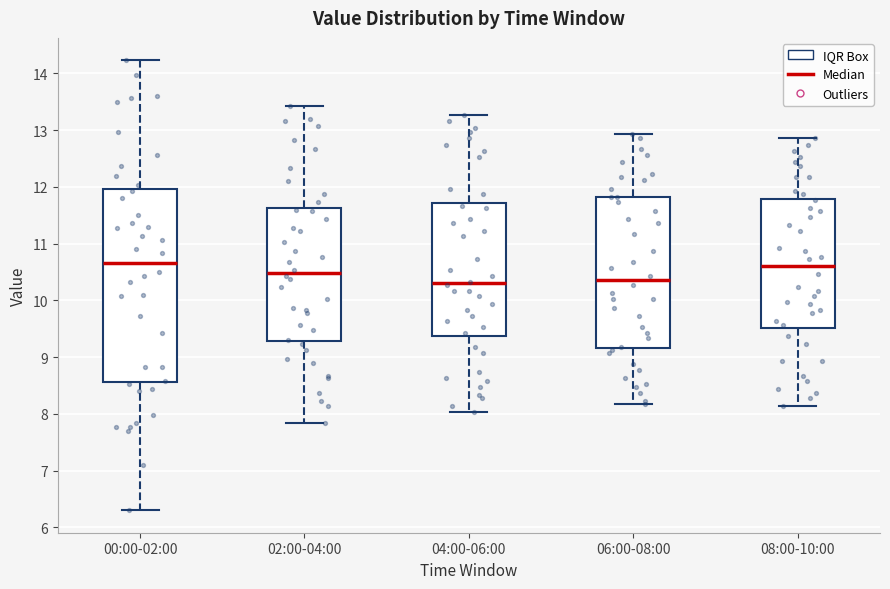

Which box is the tallest, from its lower edge to its upper edge?

00:00-02:00